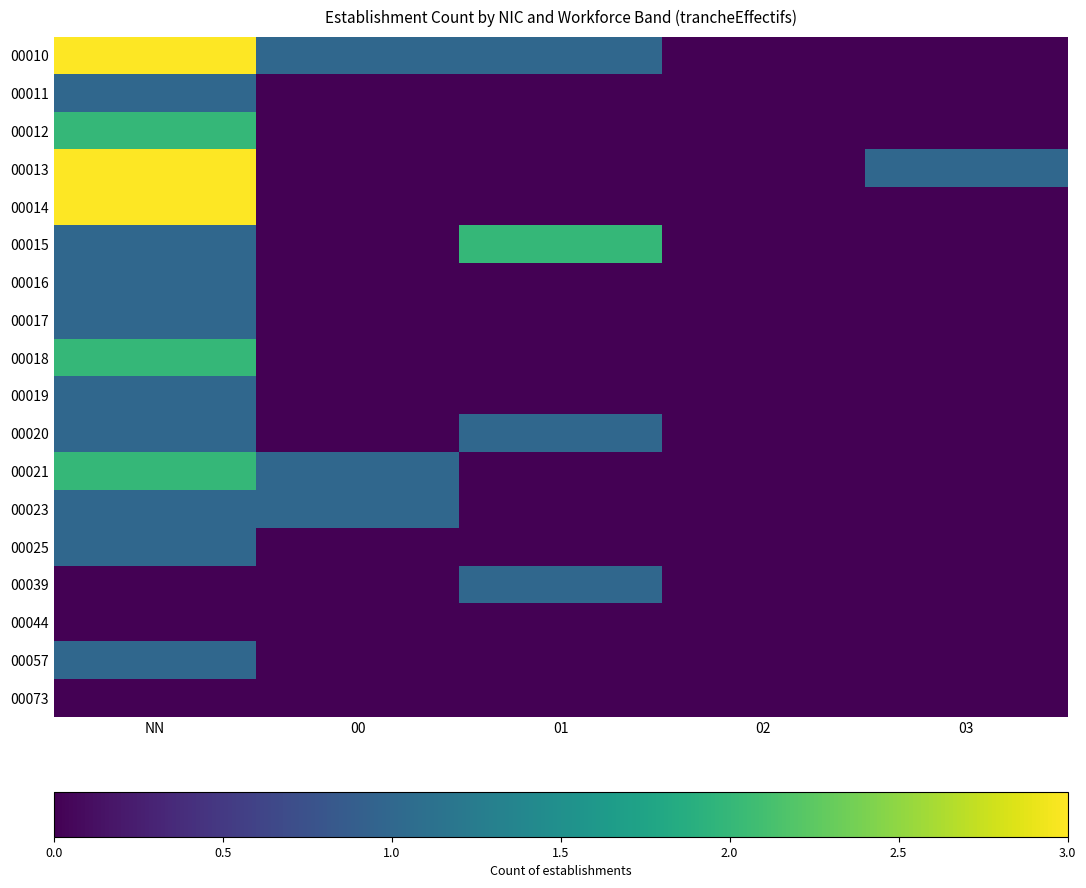

List the series in order of their peak value, highest first.

00010, 00013, 00014, 00012, 00015, 00018, 00021, 00011, 00016, 00017, 00019, 00020, 00023, 00025, 00039, 00057, 00044, 00073